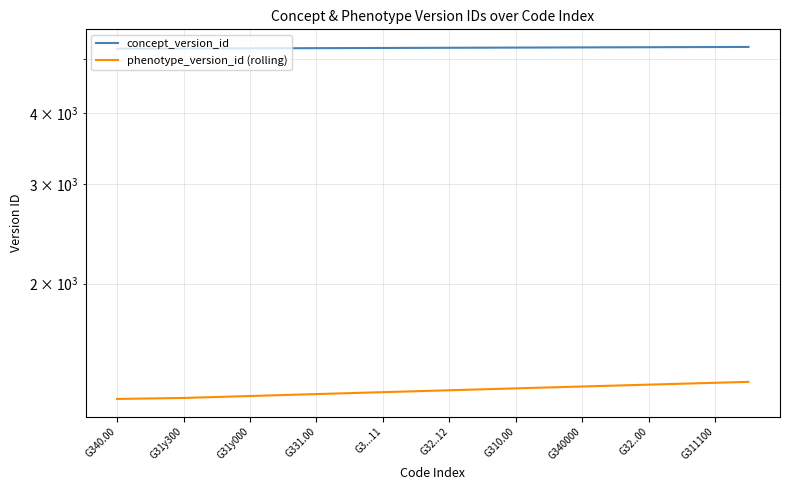

True or false: phenotype_version_id (rolling) has more than 0 interior local peaks.

False